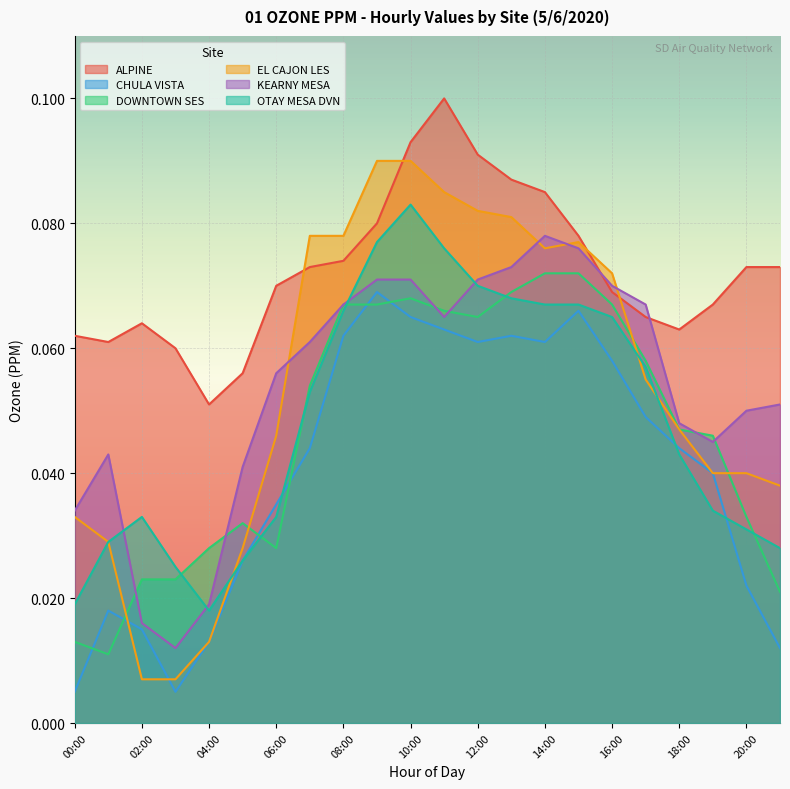

True or false: CHULA VISTA and ALPINE cross at least once.

False